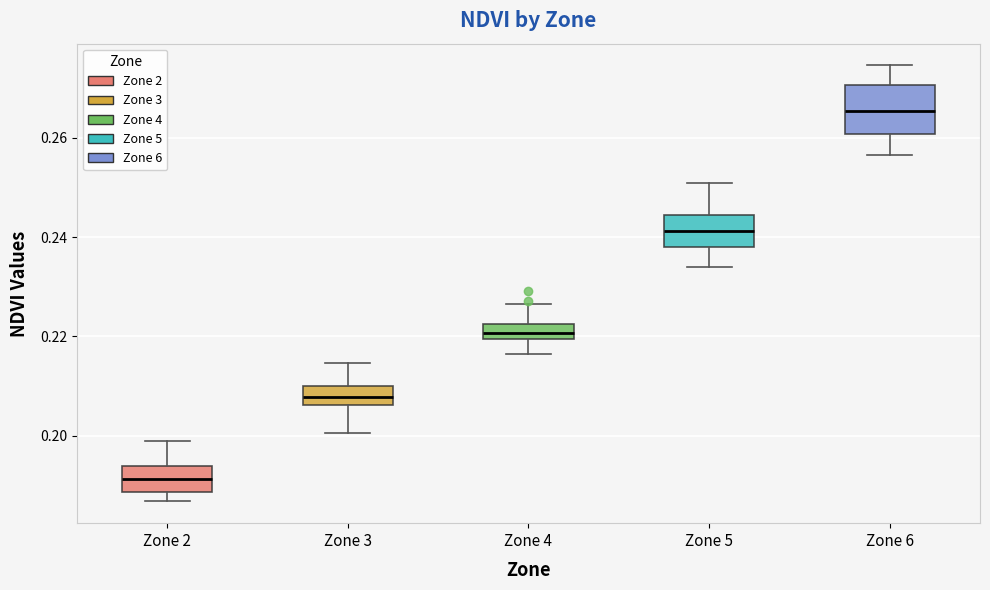

Which box's median line is the lowest?

Zone 2